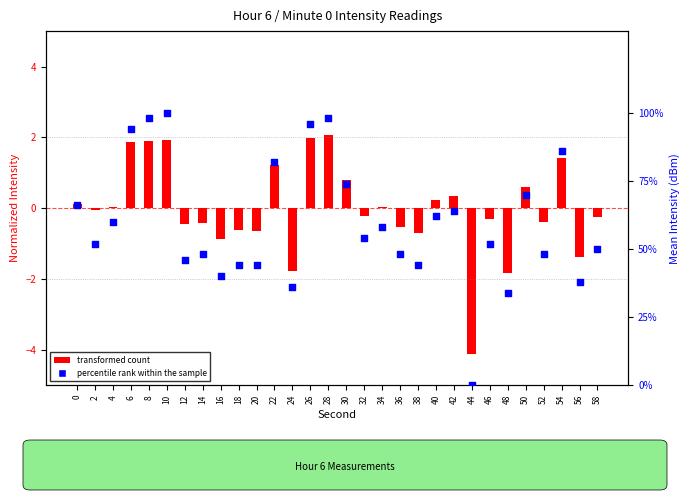

What are all the series names shown in the legend?

transformed count, percentile rank within the sample